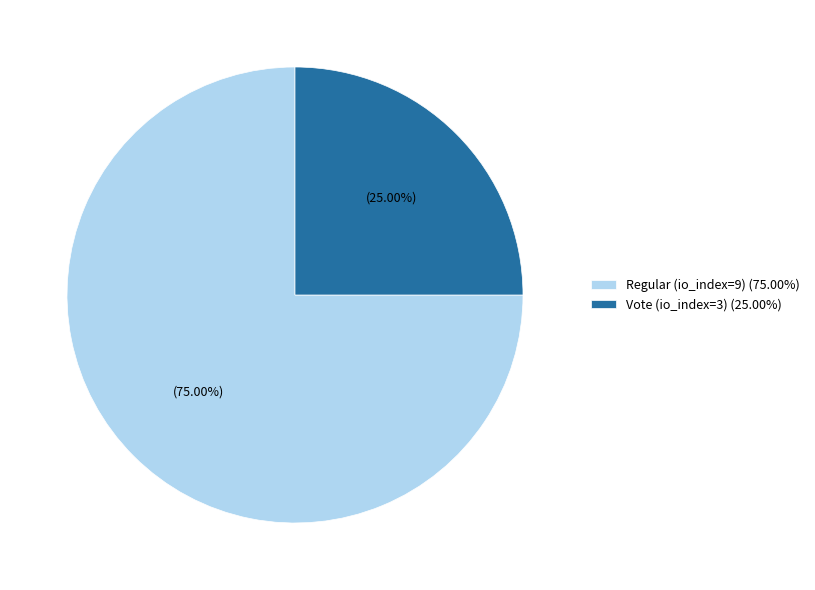

The Vote (io_index=3) slice represents 16% of the pie. True or false?

False